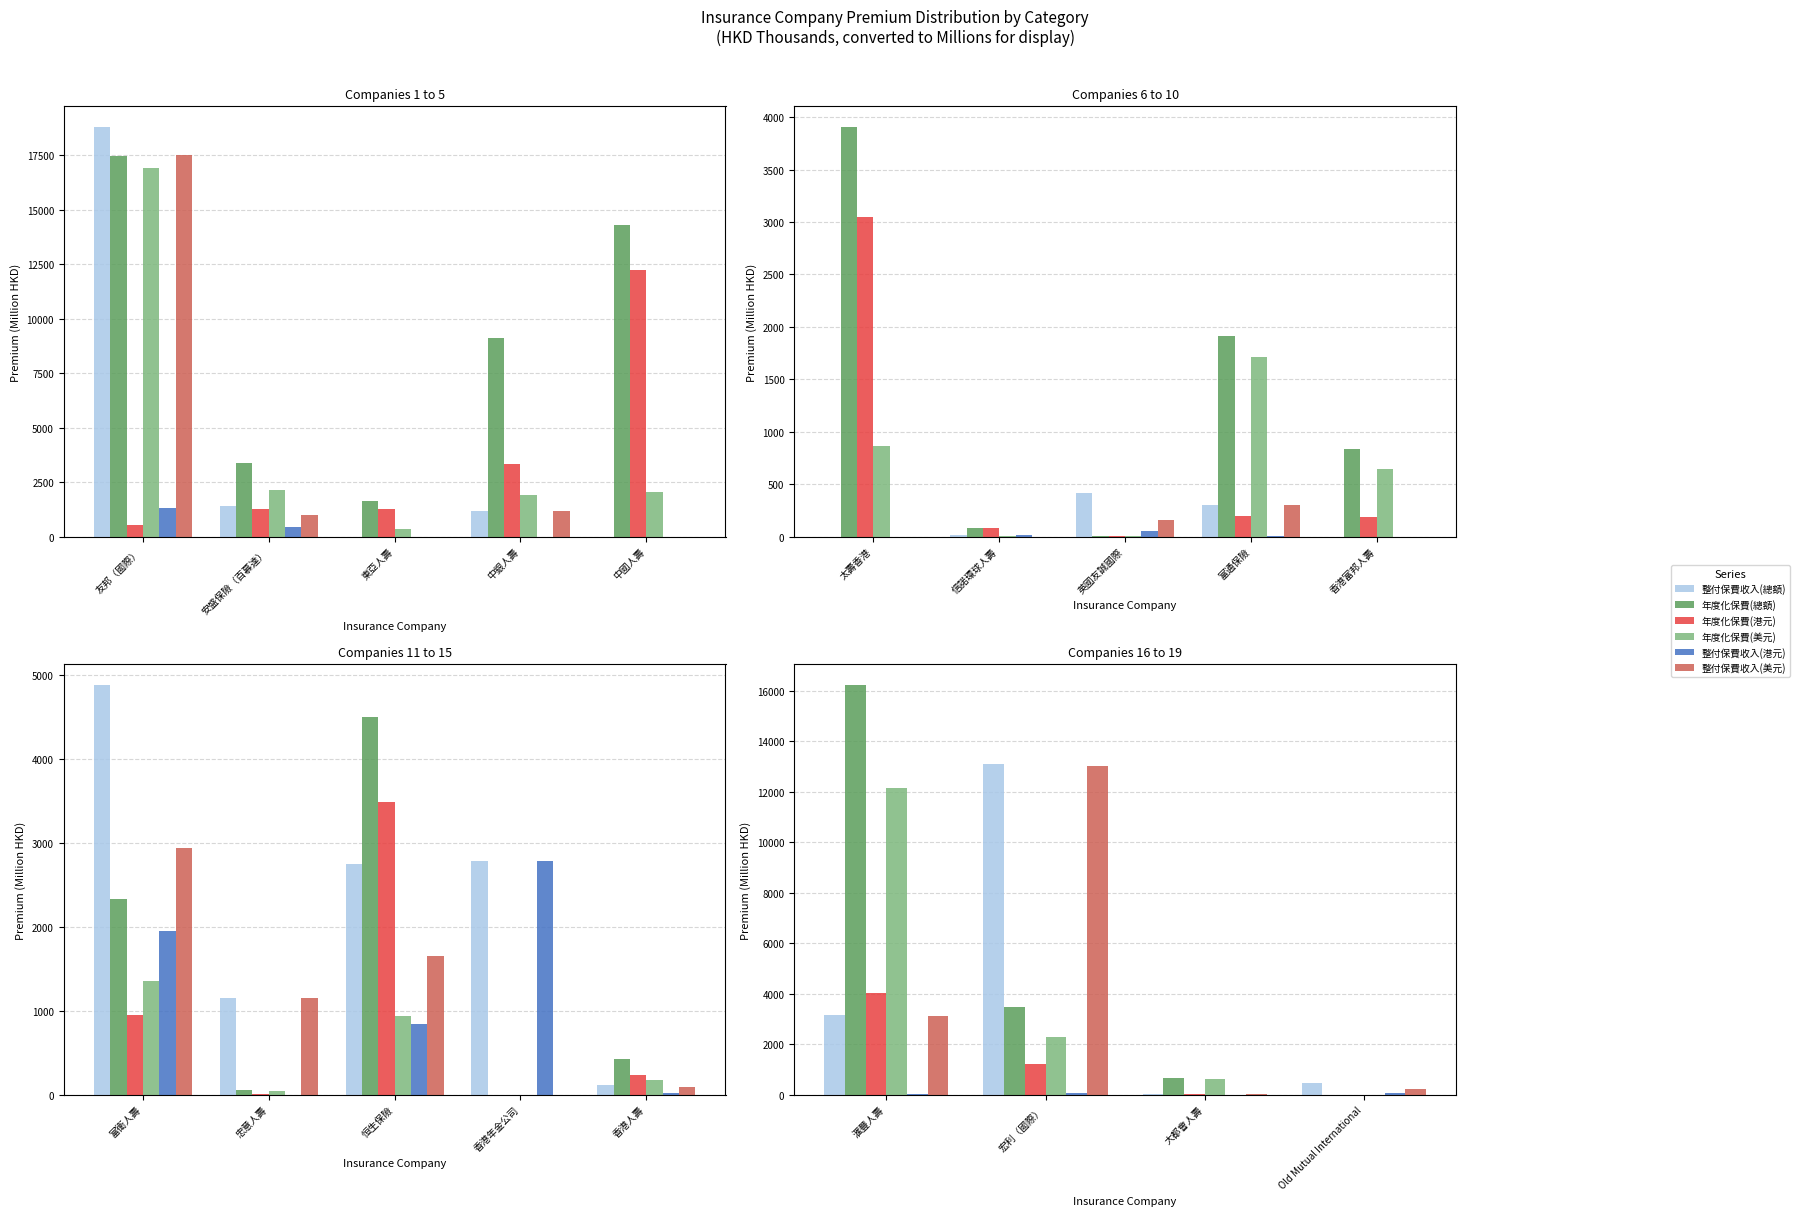

At which label does 整付保費收入(港元) reach its minimum?

大都會人壽